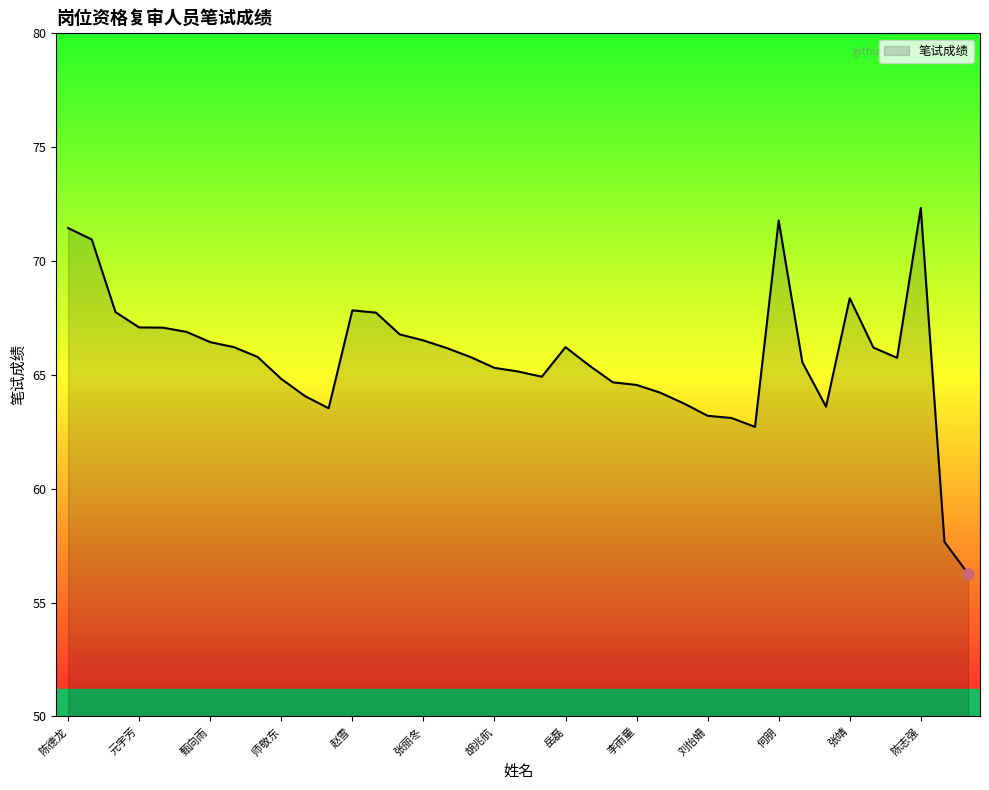

How many lines are shown in the chart?

1